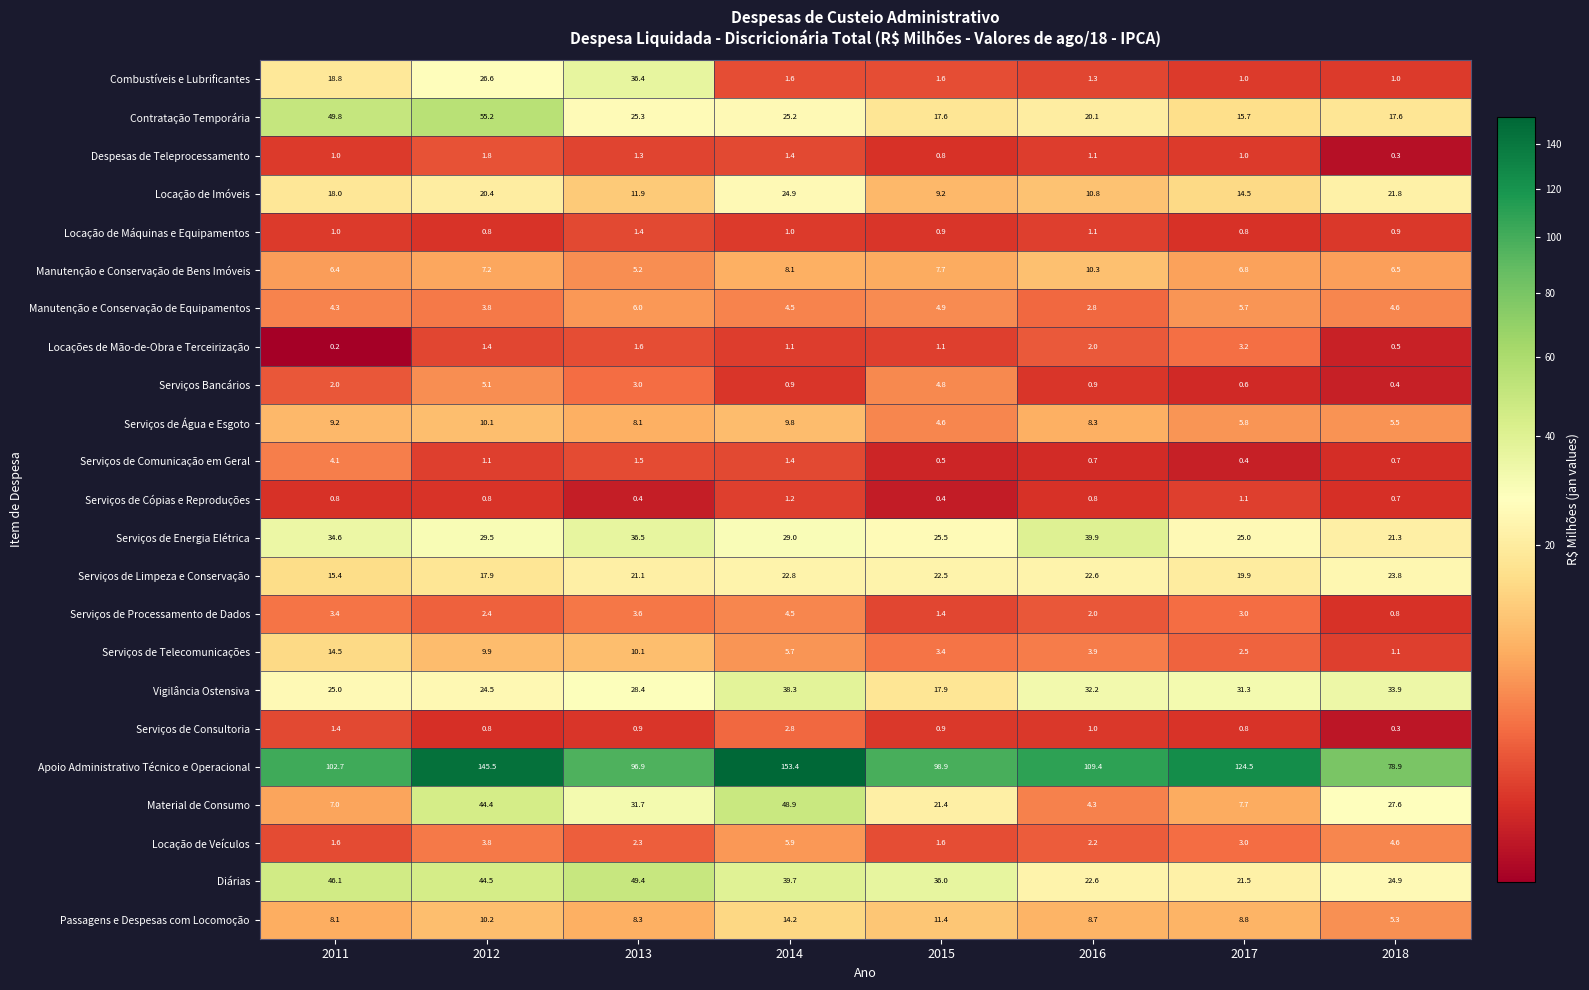

What is the difference between the Serviços de Água e Esgoto values at 2011 and 2015?

4.6